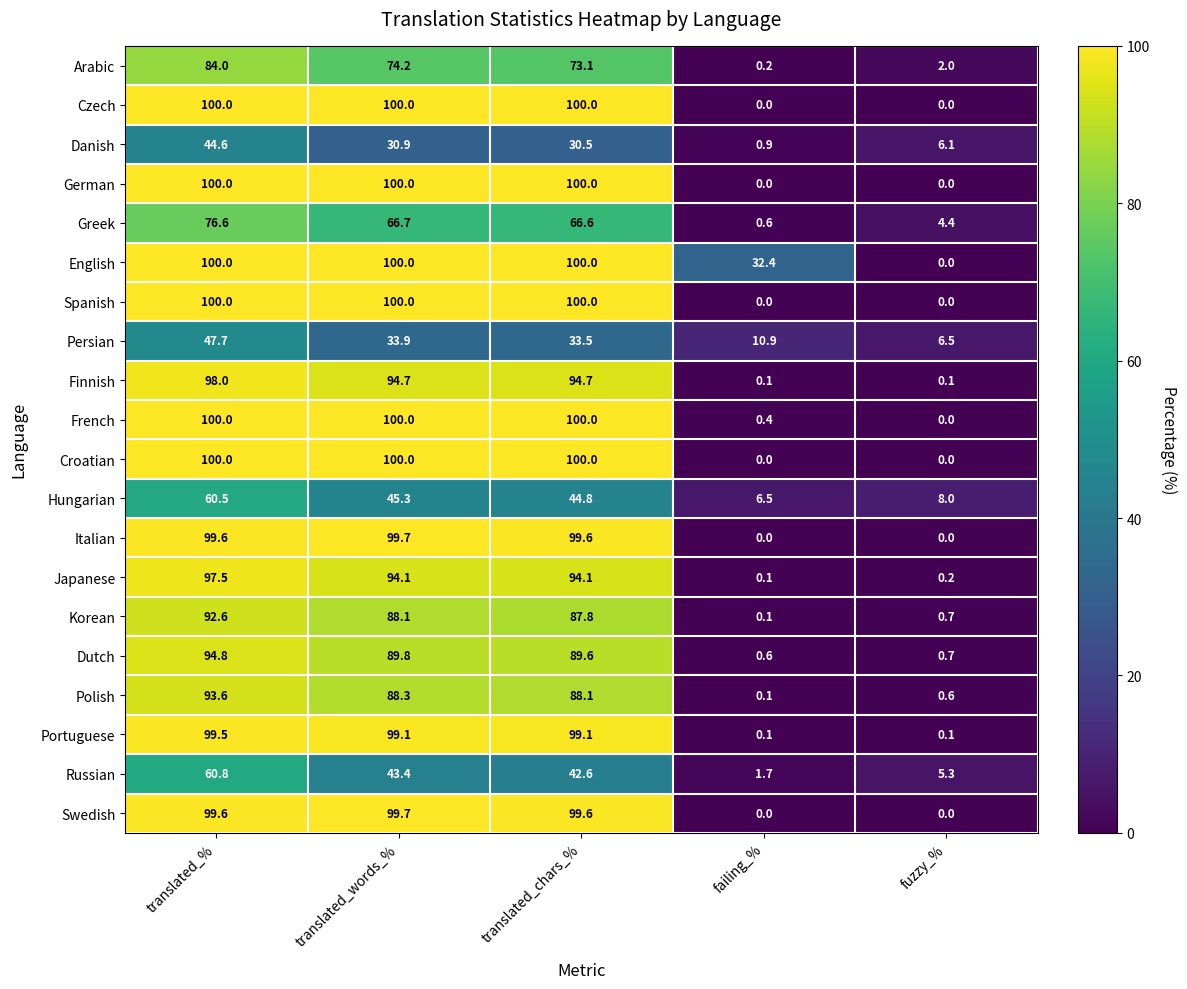

What is the difference between the maximum and second lowest values in the French series?

99.6